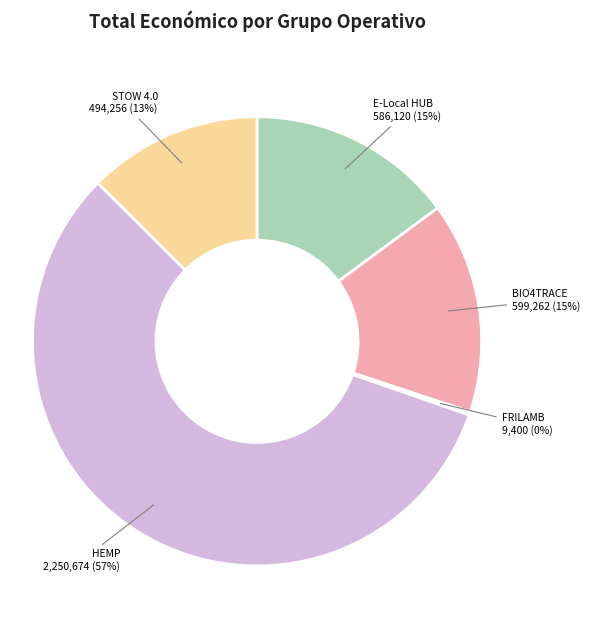

To the nearest percent, what is the average slice percentage?

20%